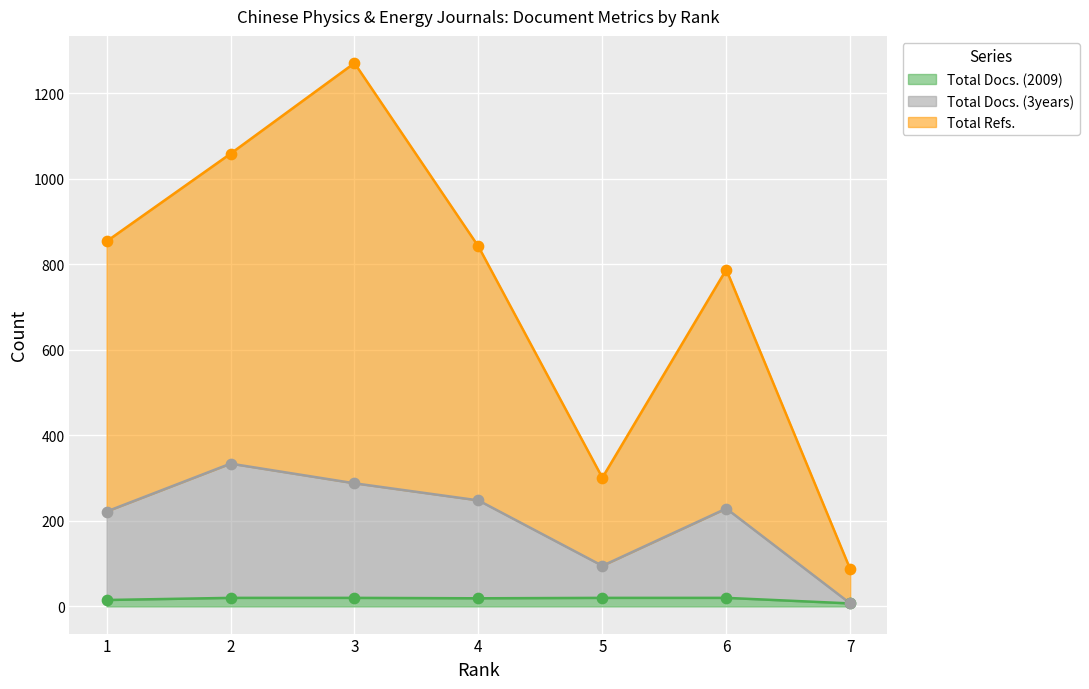

At which category is the sum across all series the highest?

3